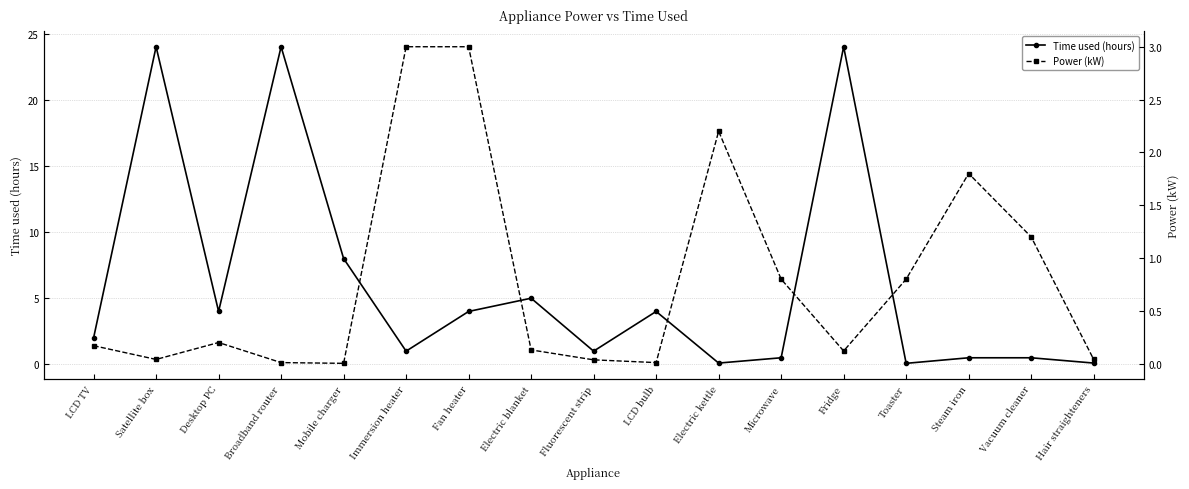

How many categories are shown in the chart?

17